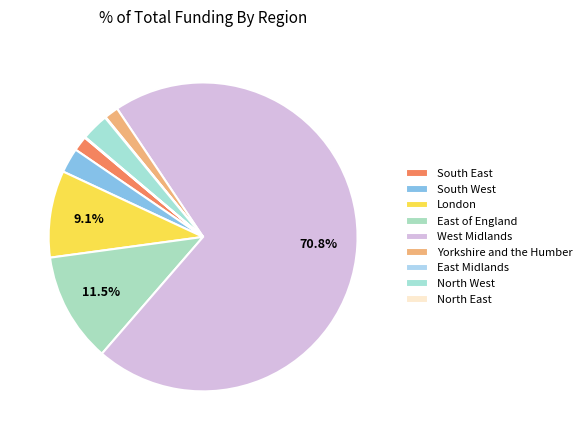

Does any single category account for the majority?

Yes